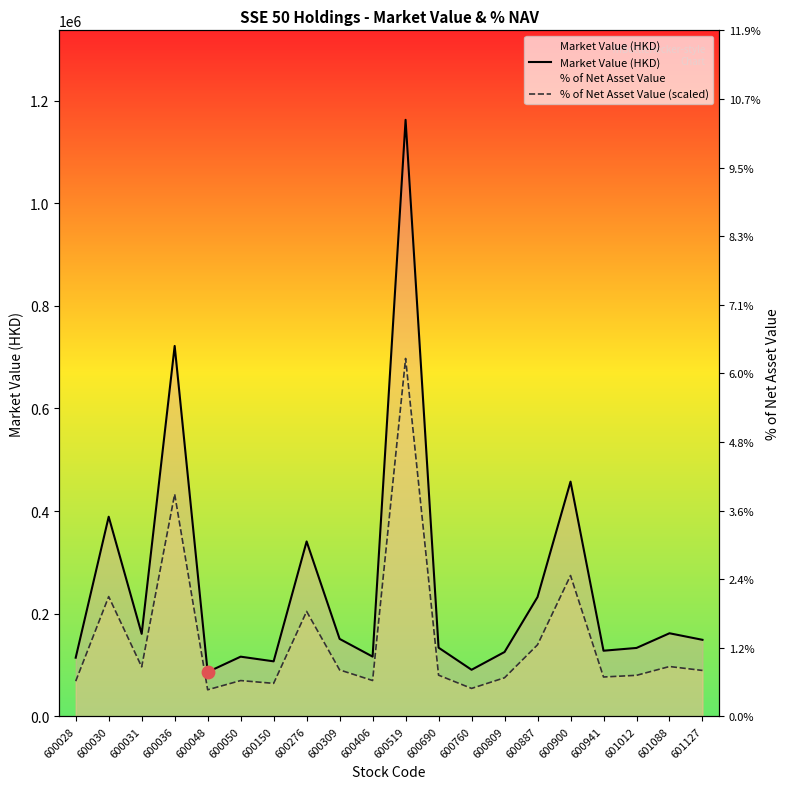

What are all the series names shown in the legend?

Market Value (HKD), % of Net Asset Value (scaled)